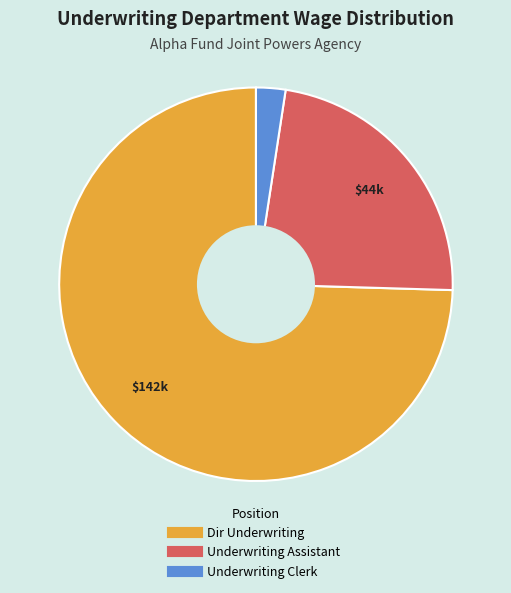

Combined, do Underwriting Clerk and Underwriting Assistant account for over 50%?

No